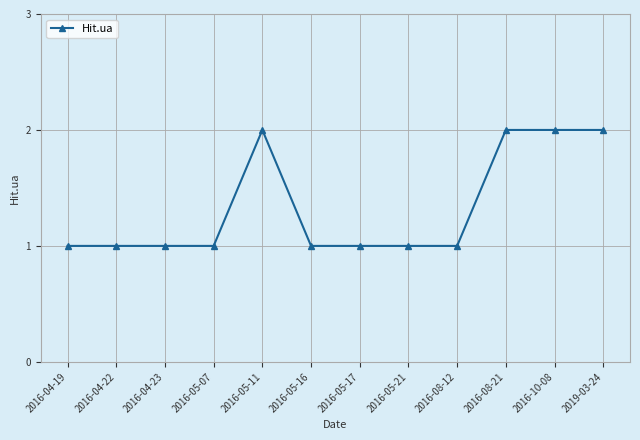

True or false: the data shows 2 at 2019-03-24.

True